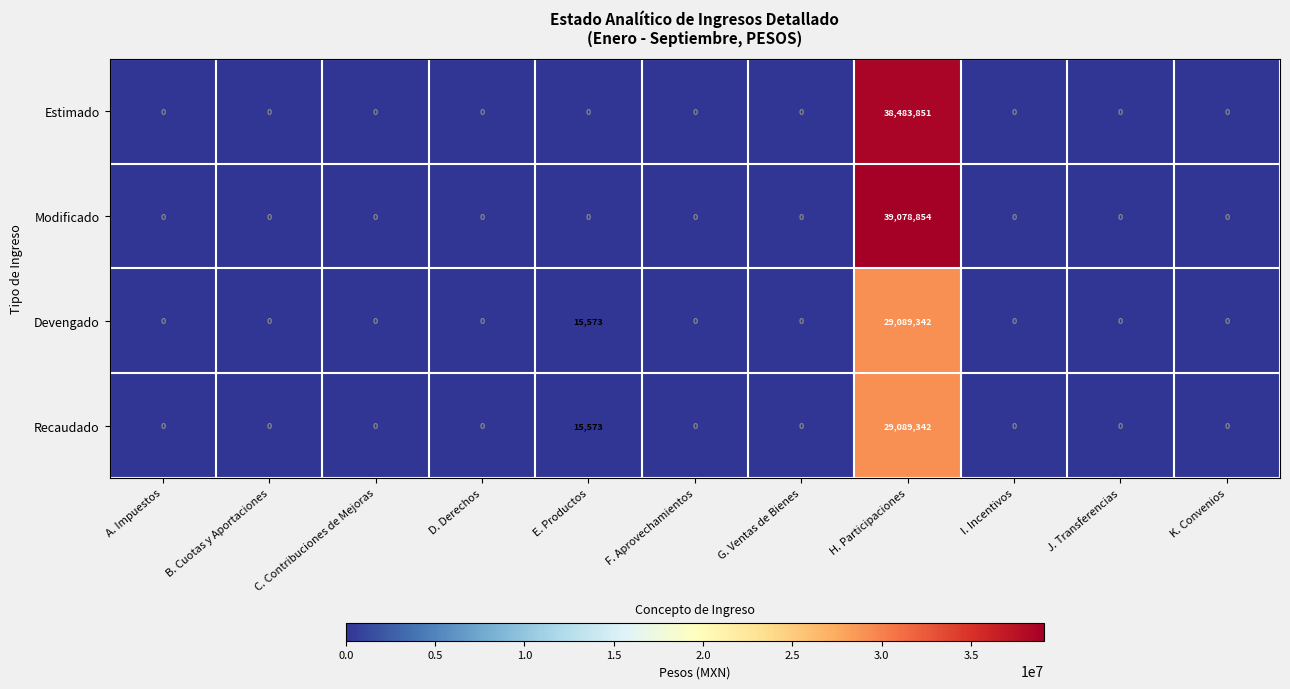

Which series has the largest total across all categories?

Modificado